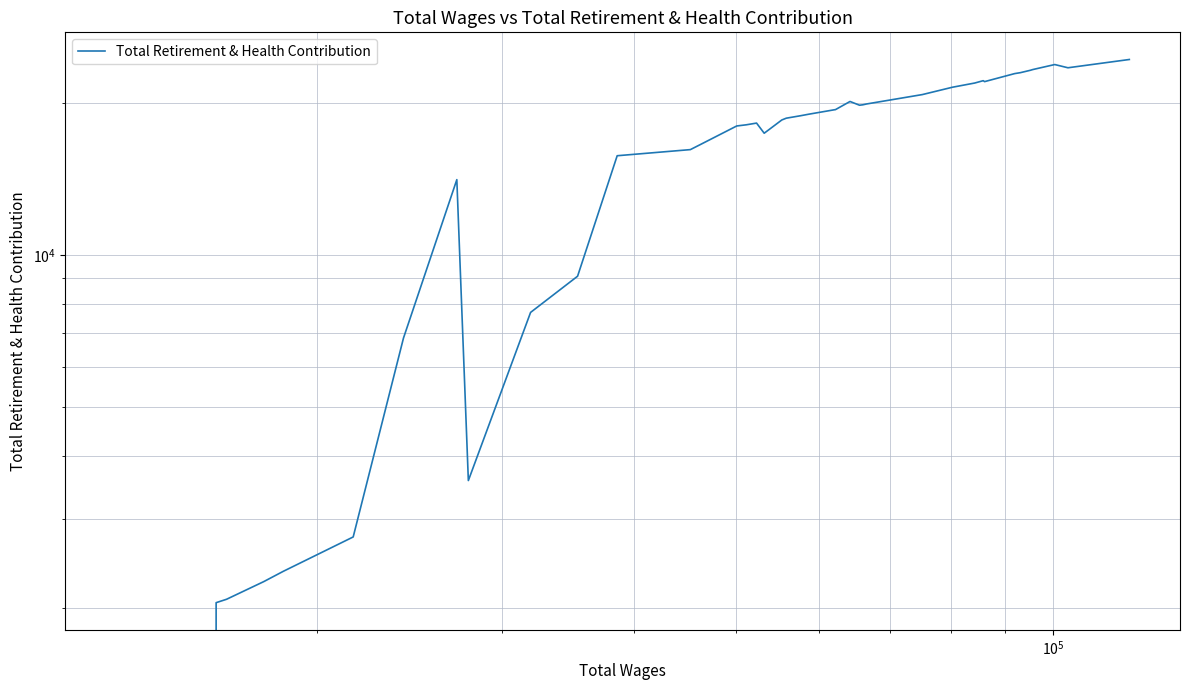

How many lines are shown in the chart?

1